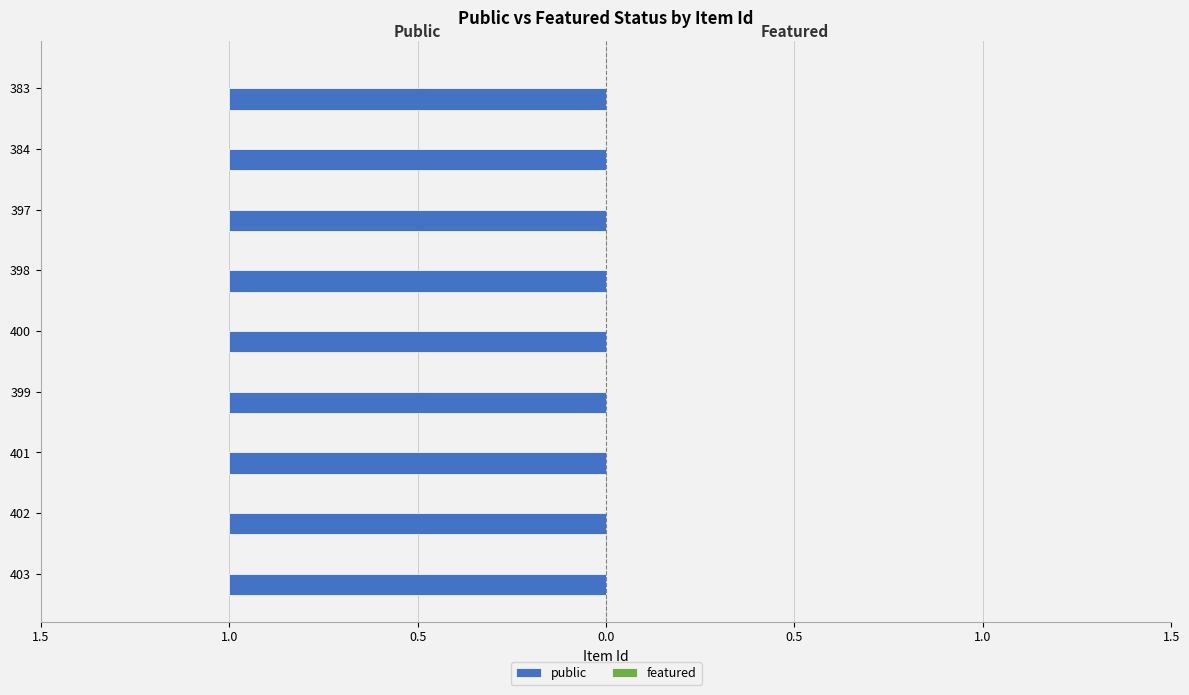

Are the bars grouped side by side (vs. stacked)?

Yes